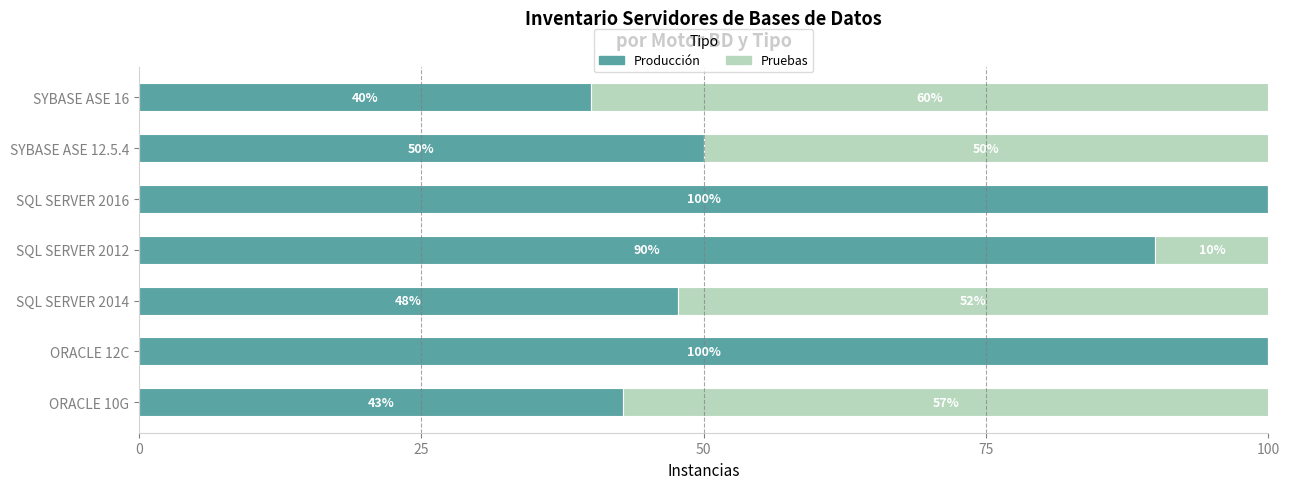

What is the total value across all series at SQL SERVER 2012?

100.0